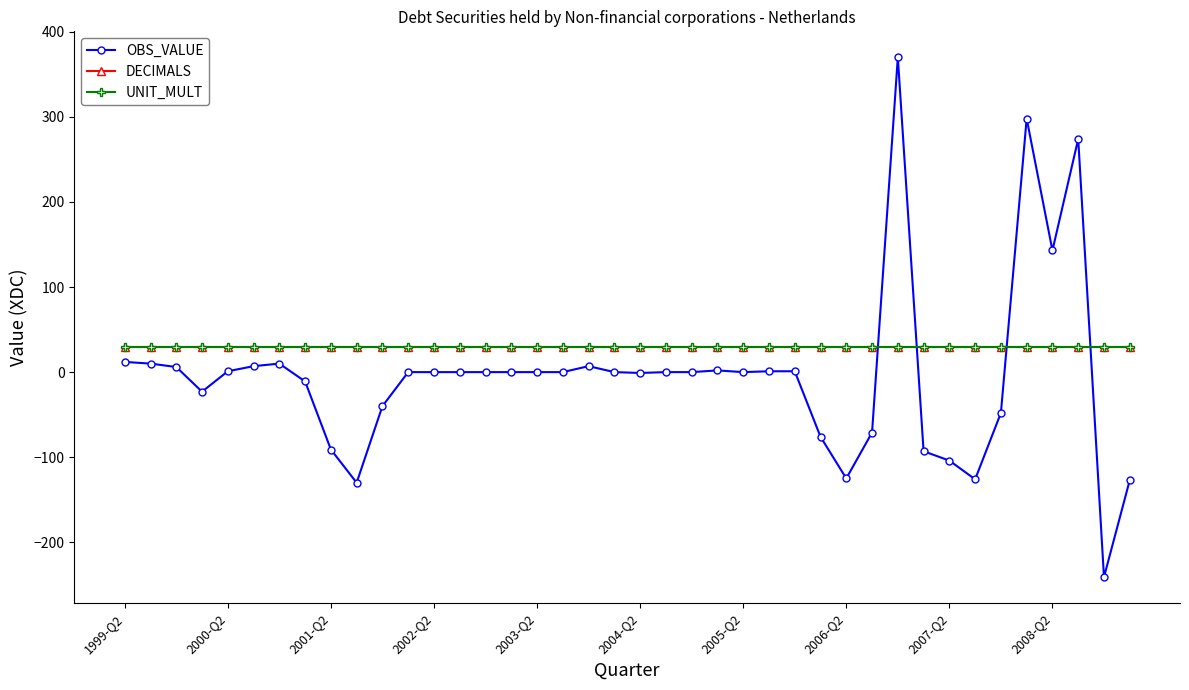

Where do OBS_VALUE and DECIMALS first cross each other?

29 and 30